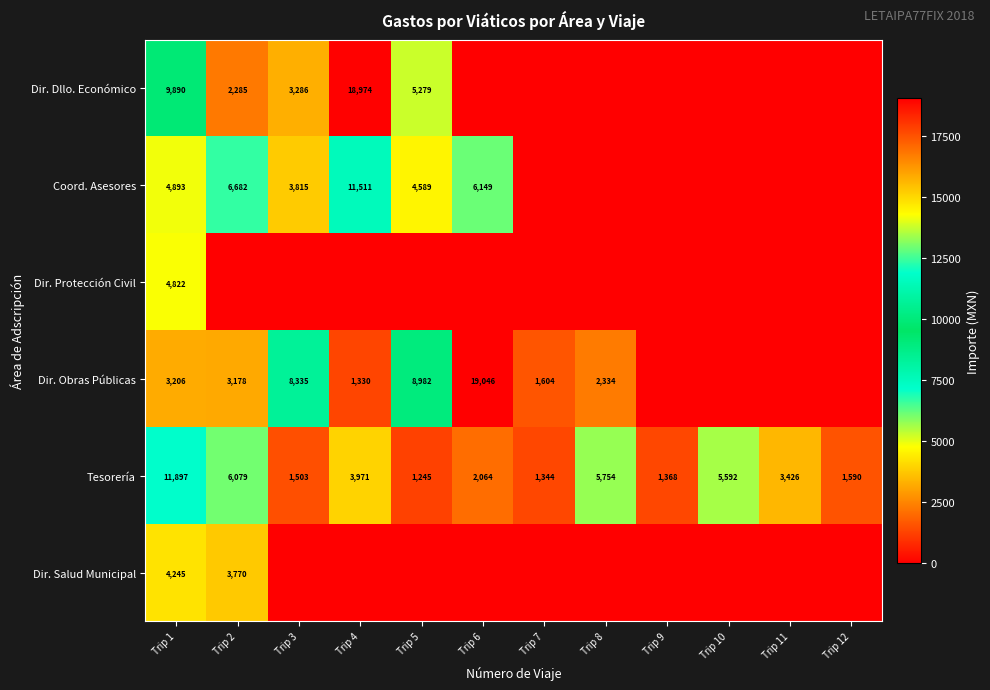

List the labels in order of Tesorería value, largest first.

Trip 1, Trip 2, Trip 8, Trip 10, Trip 4, Trip 11, Trip 6, Trip 12, Trip 3, Trip 9, Trip 7, Trip 5